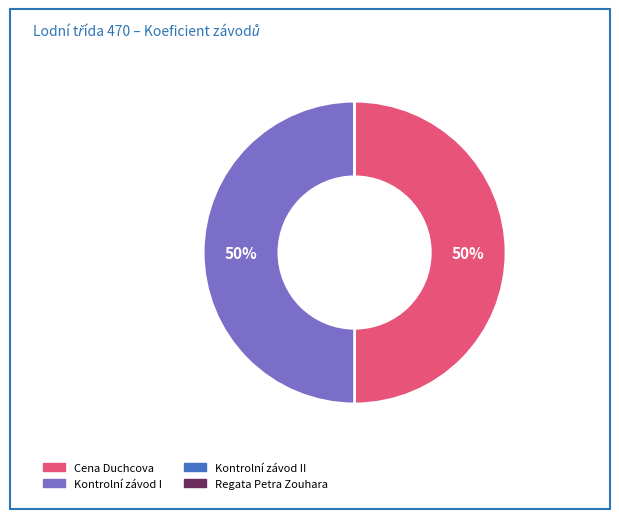

To the nearest percent, what is the average slice percentage?

25%